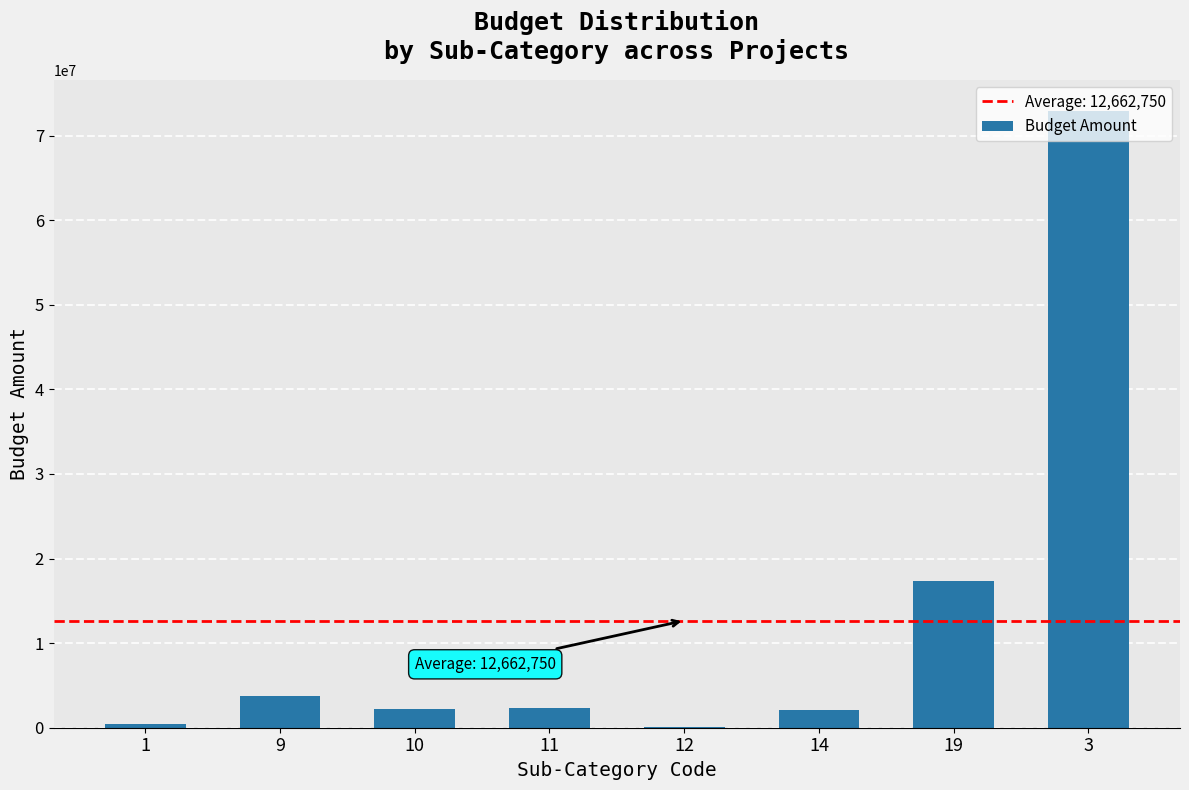

Is it true that the value at 19 is 17345000?

True